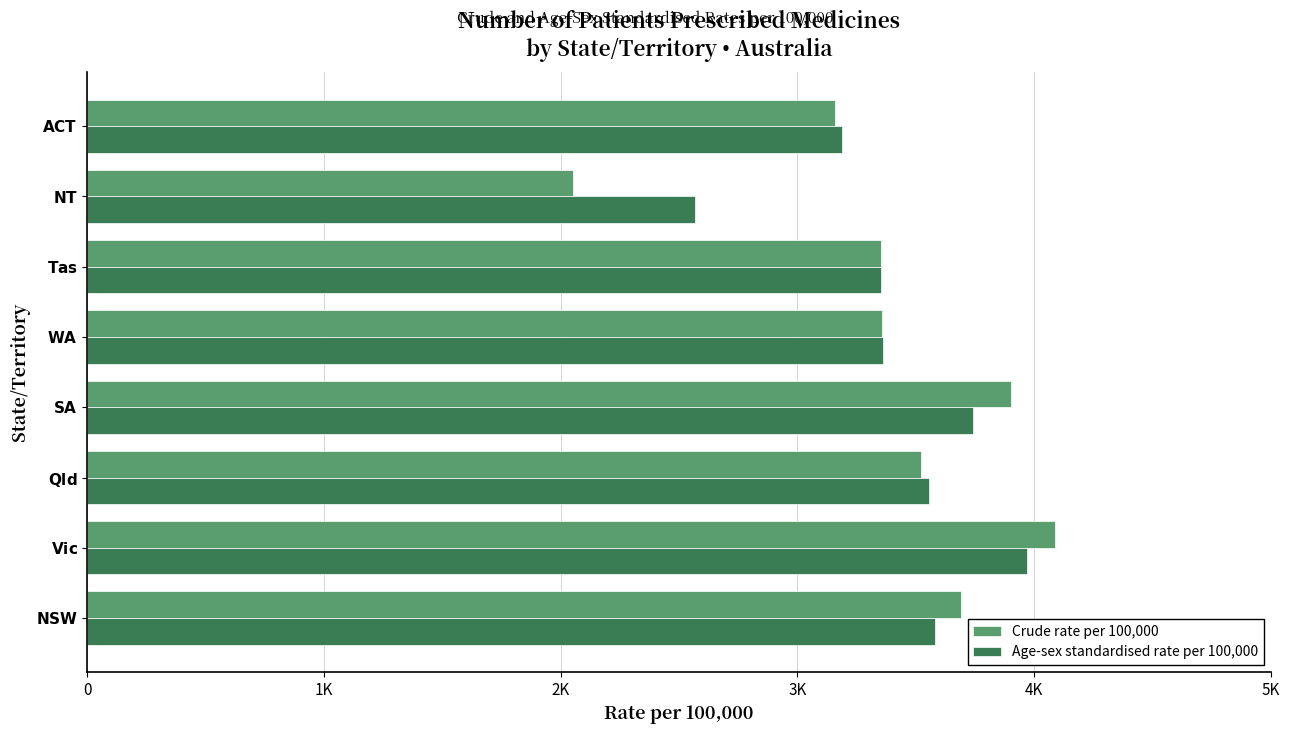

What are all the series names shown in the legend?

Crude rate per 100,000, Age-sex standardised rate per 100,000